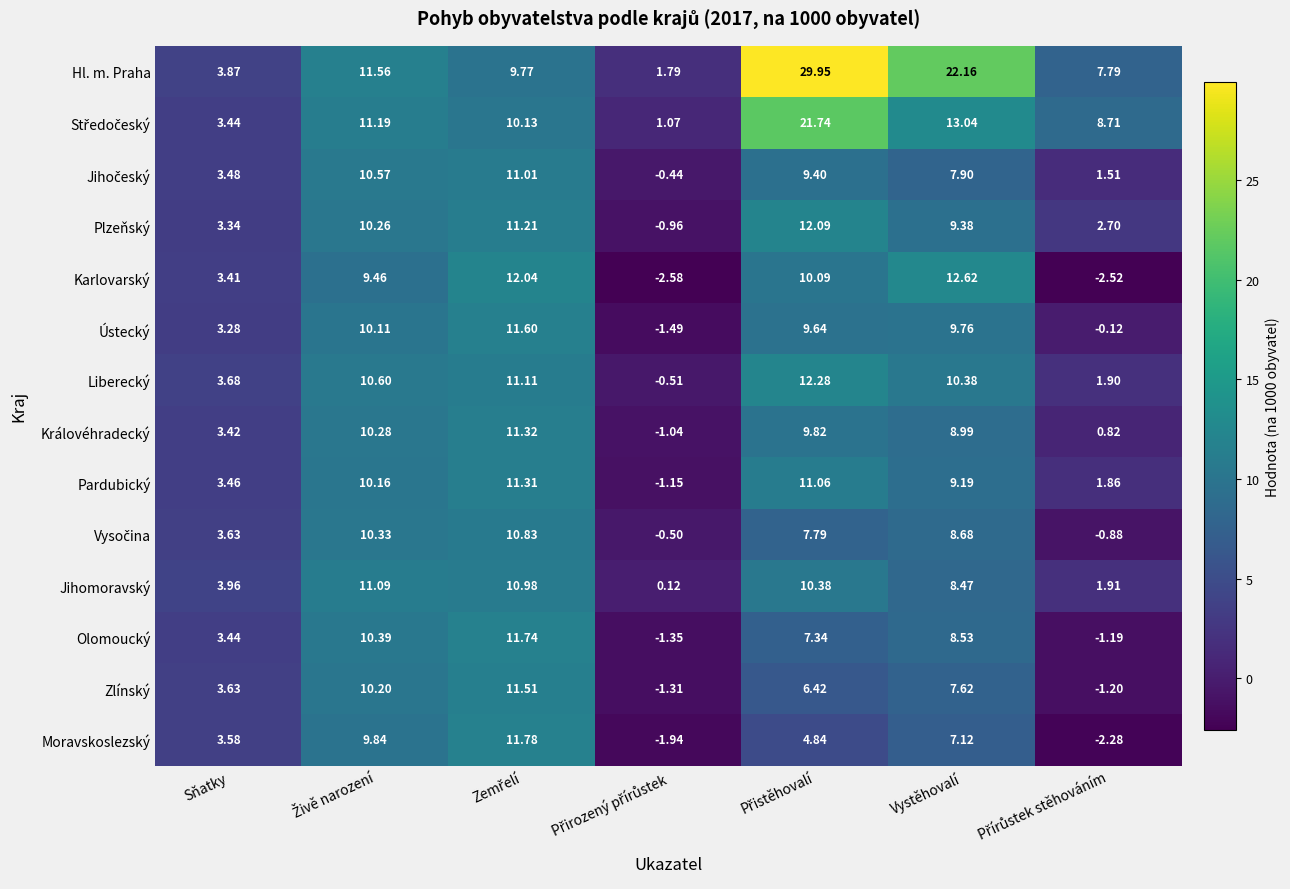

Which series has the largest total across all categories?

Hl. m. Praha